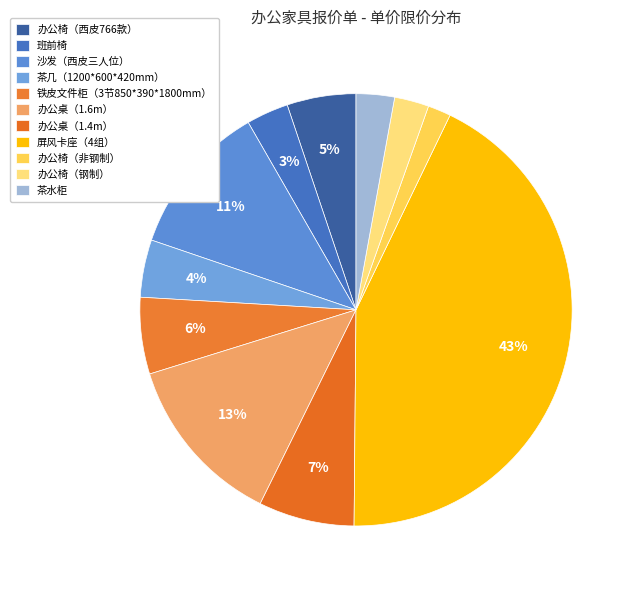

How many slices are in this pie chart?

11